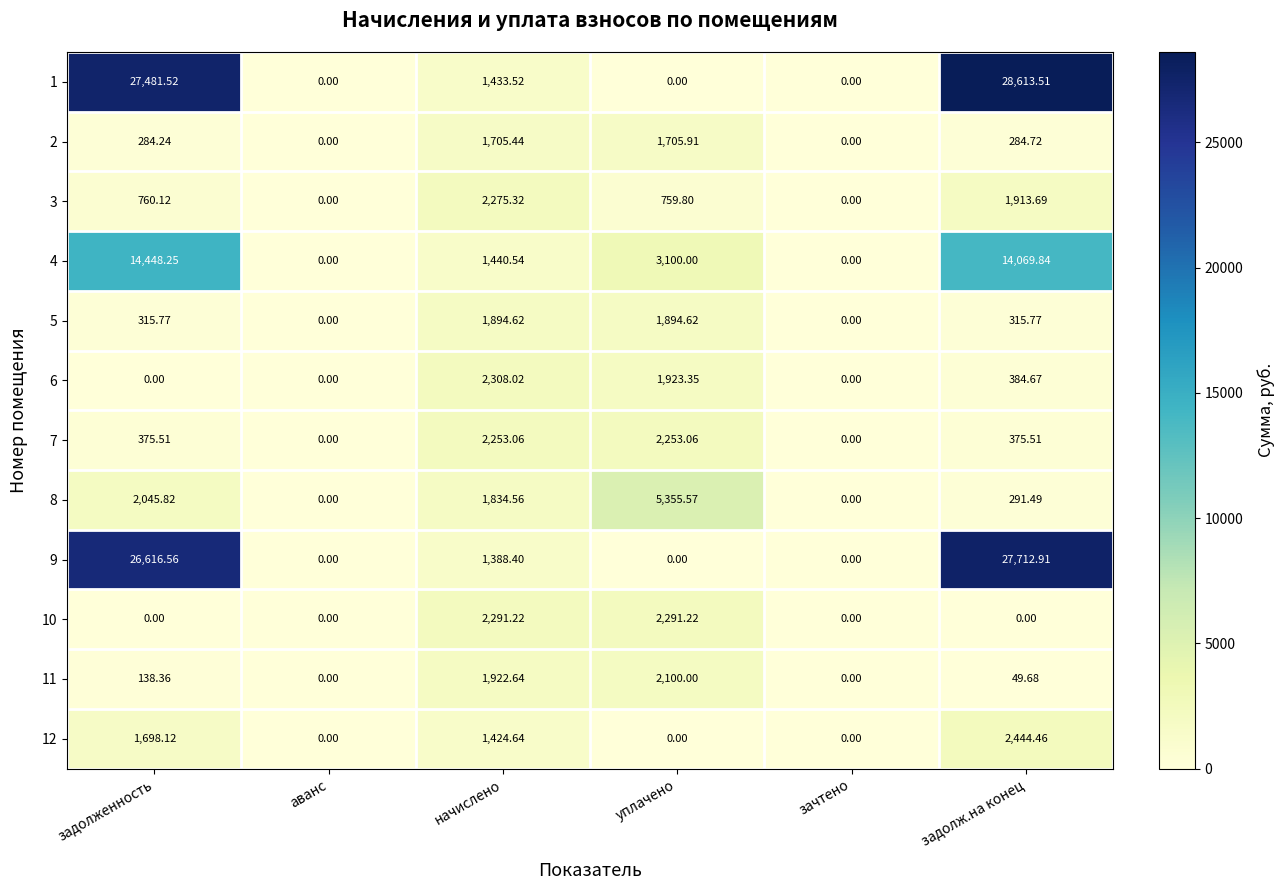

Where does the 4 series first go above 3100?

задолженность